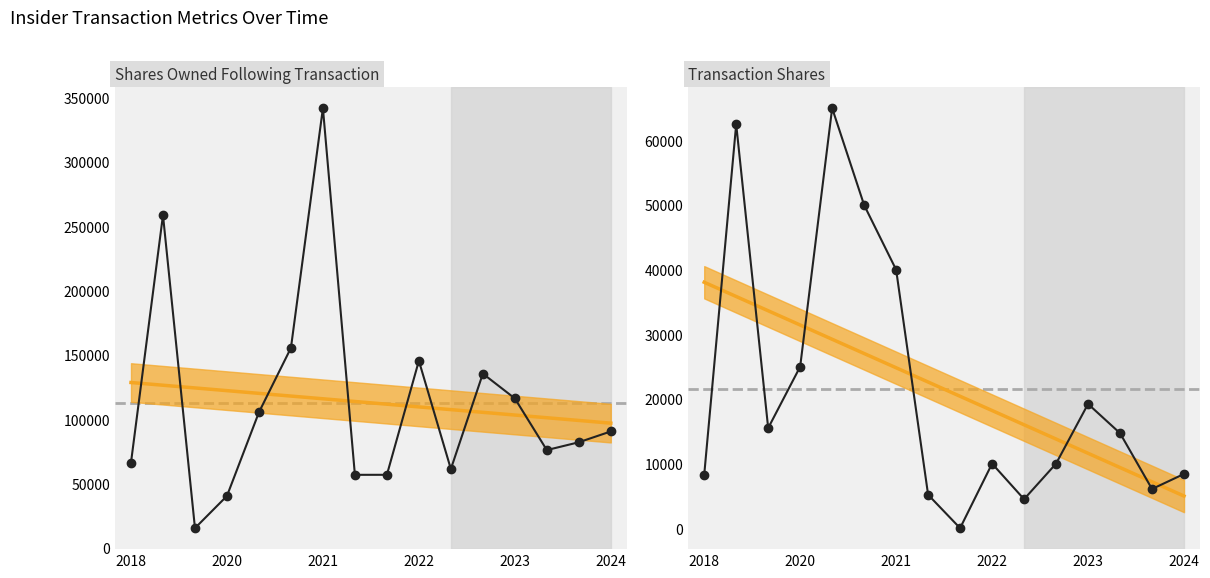

Which series has the largest range (max minus min)?

sharesOwnedFollowingTransaction